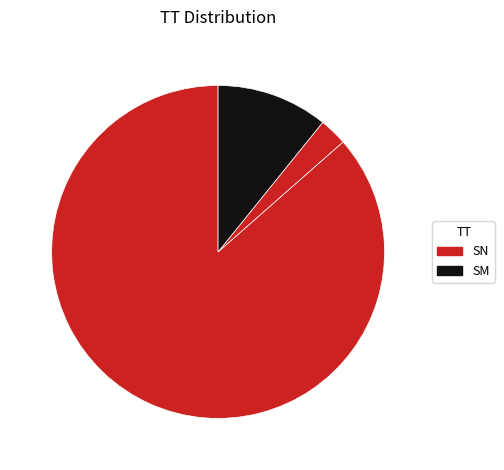

How many segments does this pie chart have?

3